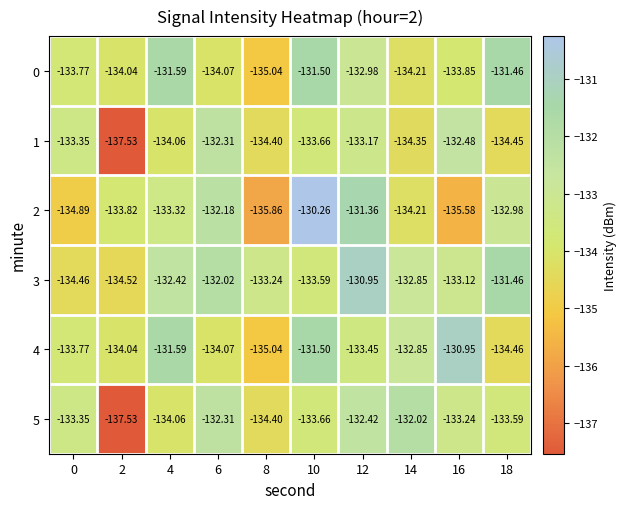

Is the value of 2 at 6 greater than the value of 5 at 6?

Yes